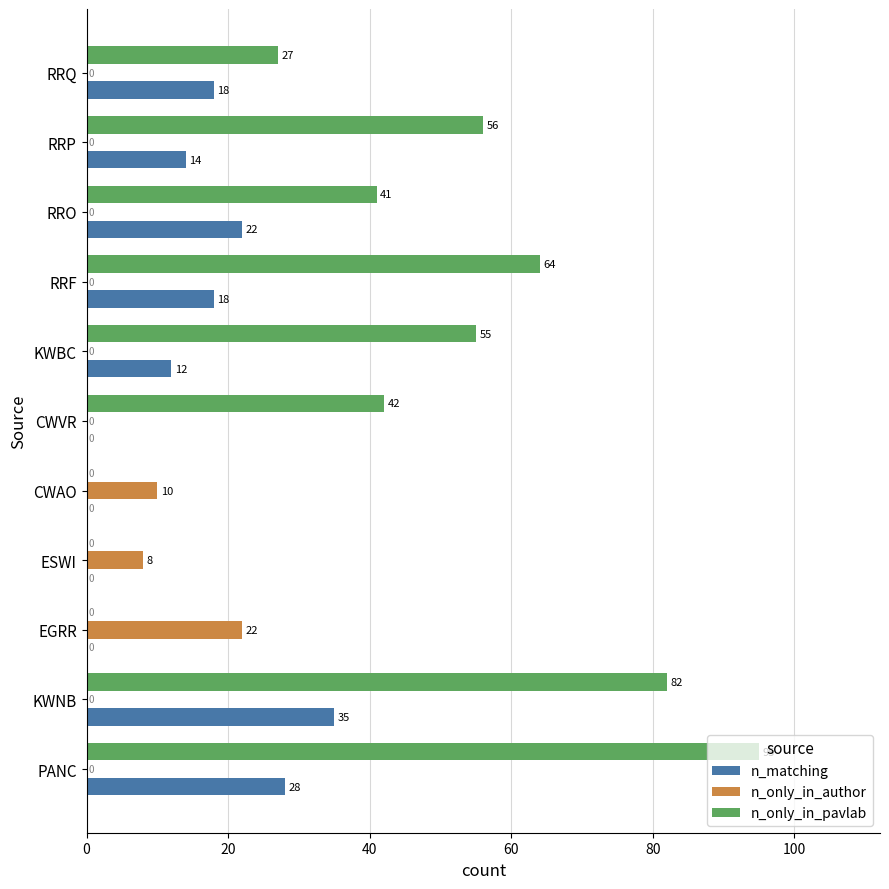

Count the number of categories in the chart.

11